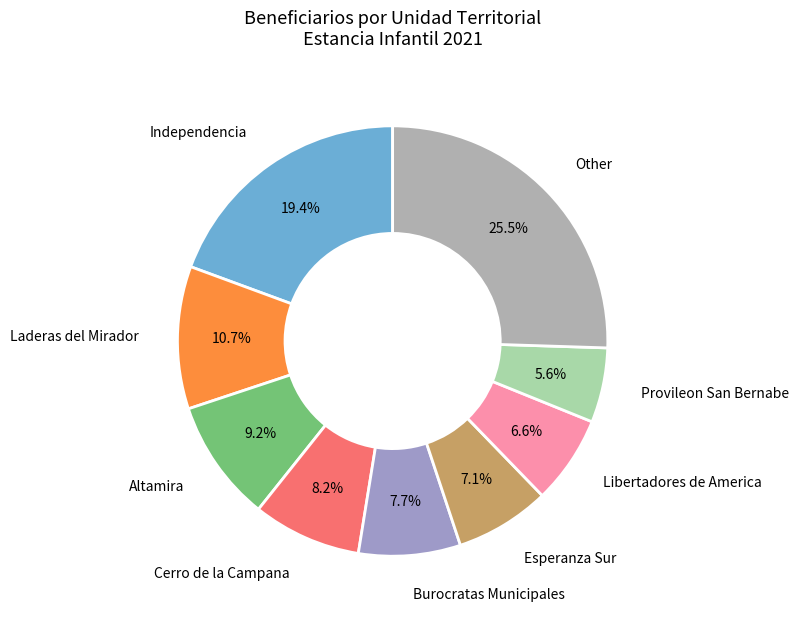

How many slices are in this pie chart?

9